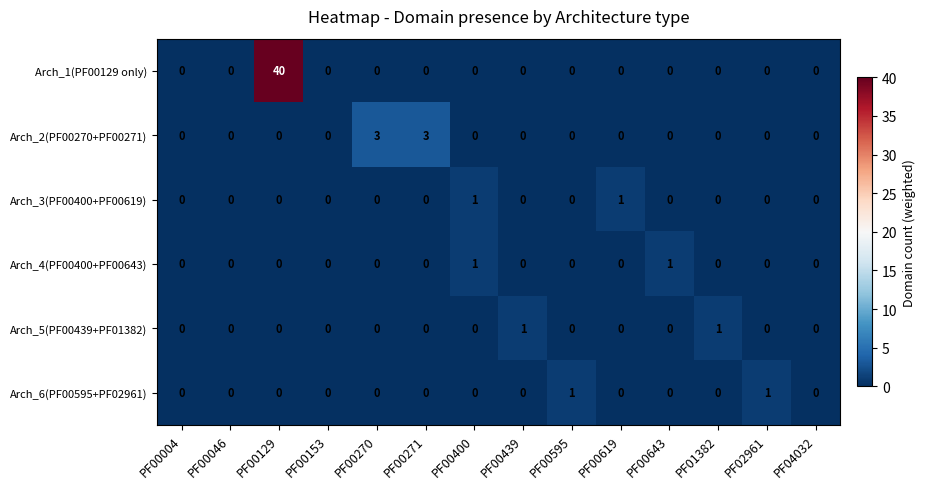

Which series has the widest spread of values?

Arch_1(PF00129 only)